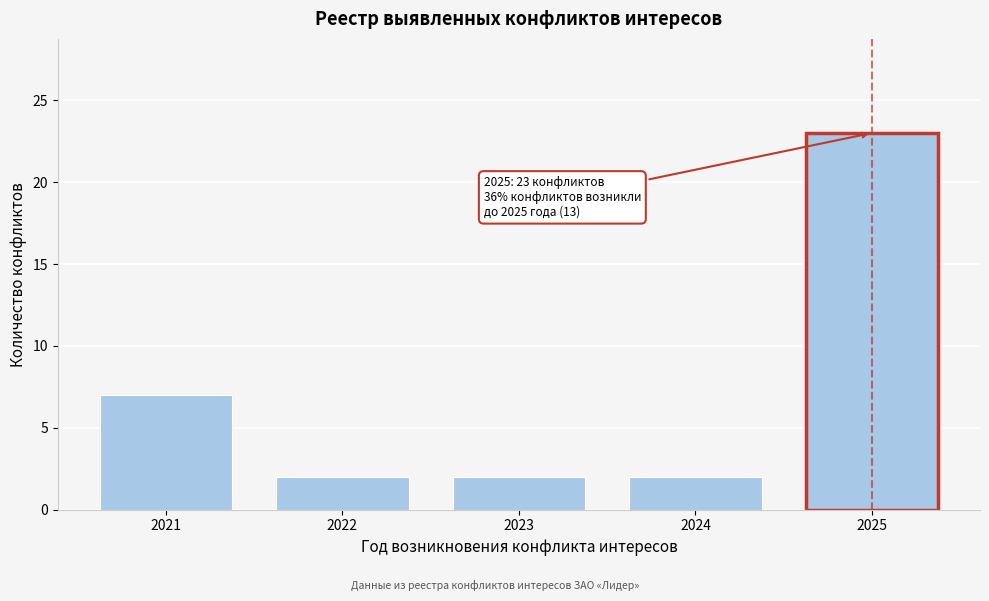

Reading left to right, what are all the values shown in this chart?

7	2	2	2	23